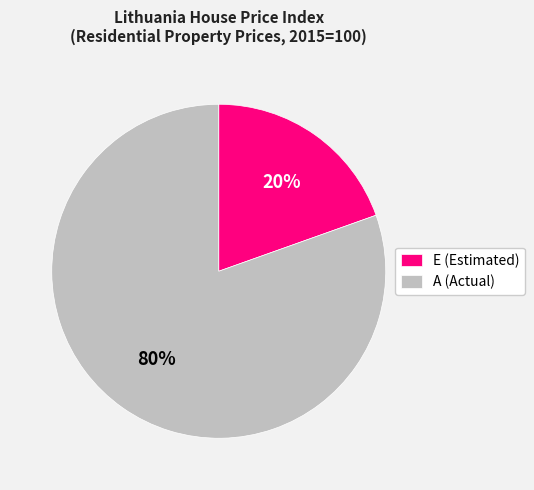

Between A (Actual) and E (Estimated), which is larger?

A (Actual)